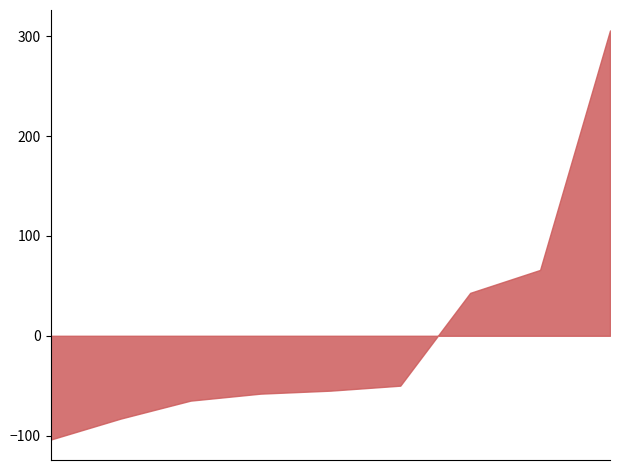

What is the minimum value shown in the chart?

-104